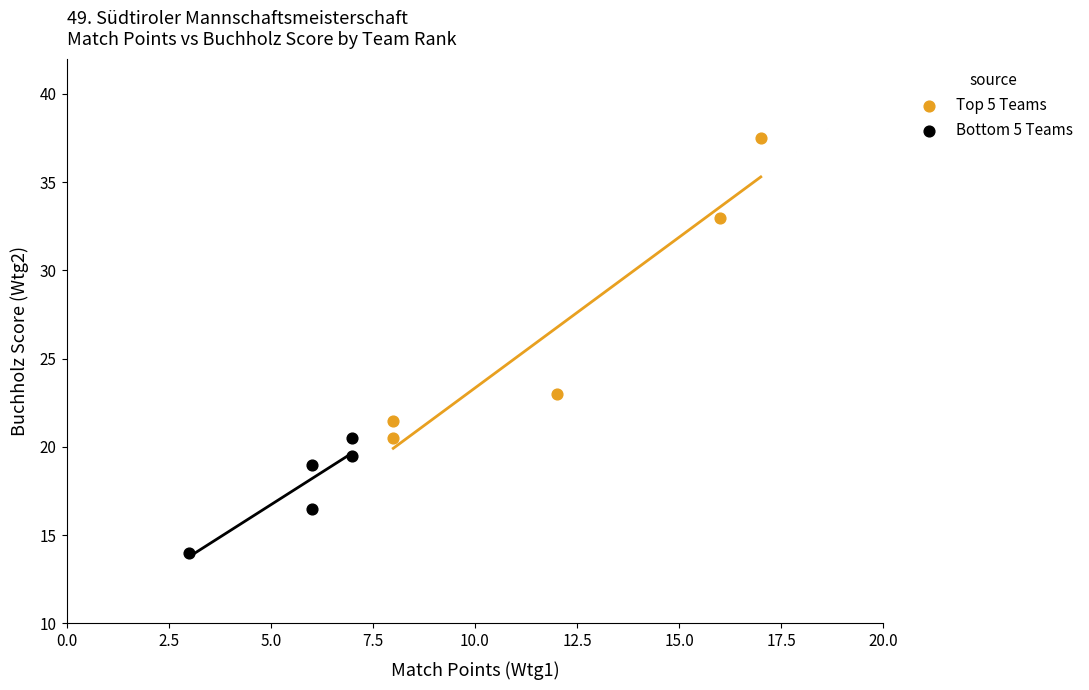

Which series has the widest spread of Y values?

Top 5 Teams